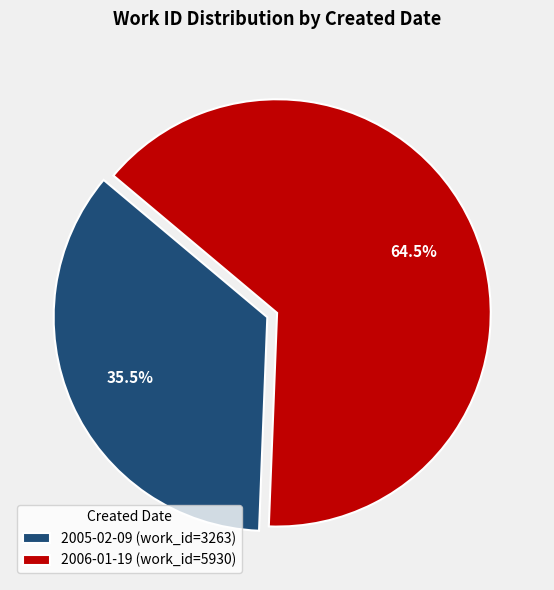

Which category accounts for the majority?

2006-01-19